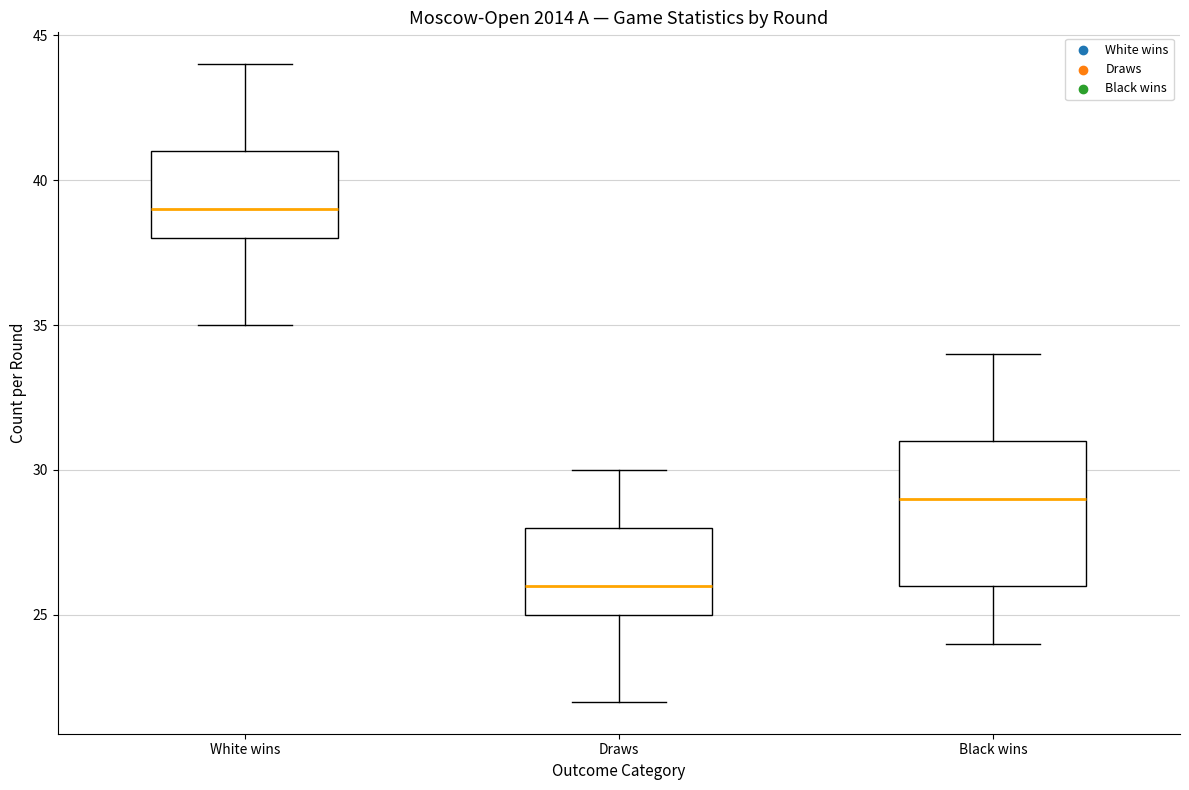

Reading left to right, read every box against the y-axis: the position of its median line, the range the box covers, and the ends of its whiskers. The values are not printed on the chart, so give them approximately, as read against the axis.

White wins: median 39, box 38 to 41, whiskers 35 to 44
Draws: median 26, box 25 to 28, whiskers 22 to 30
Black wins: median 29, box 26 to 31, whiskers 24 to 34